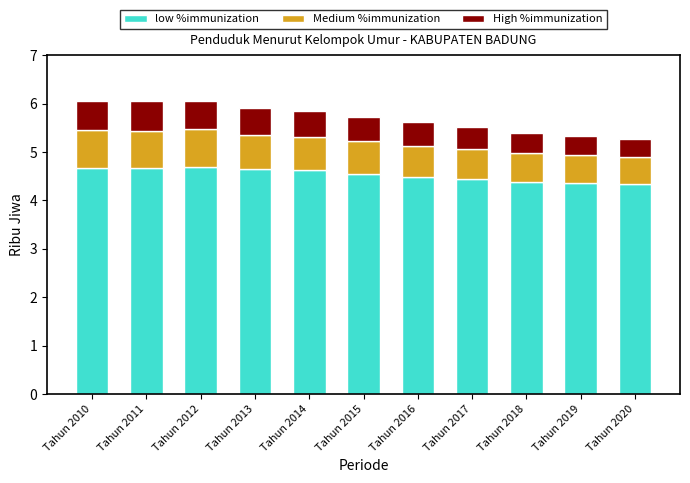

What is the sum of the low %immunization values at Tahun 2016 and Tahun 2015?

9.0